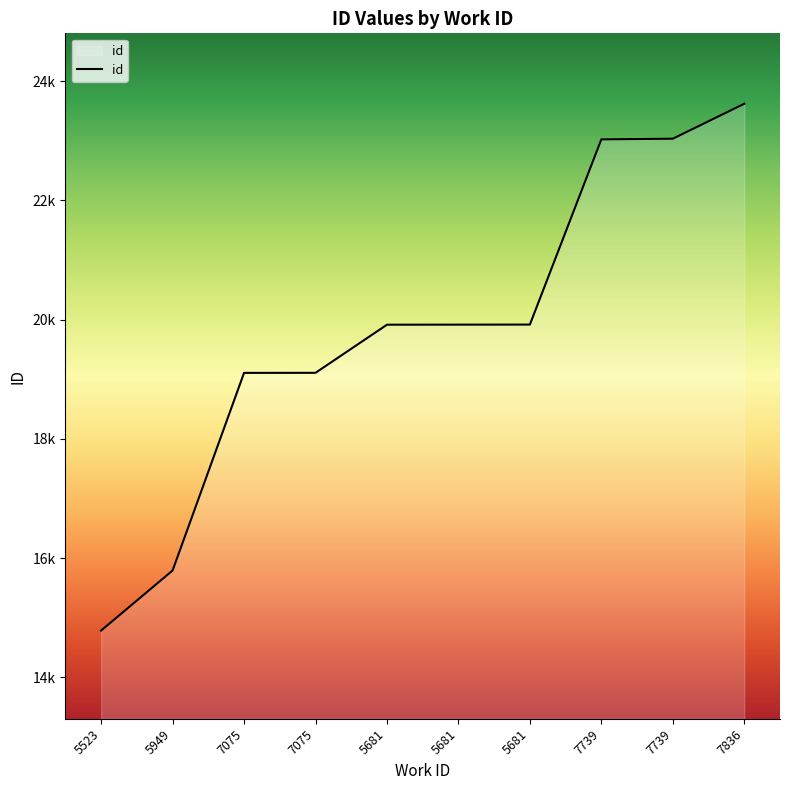

What is the change in value from 7075 to 7739?

+3927